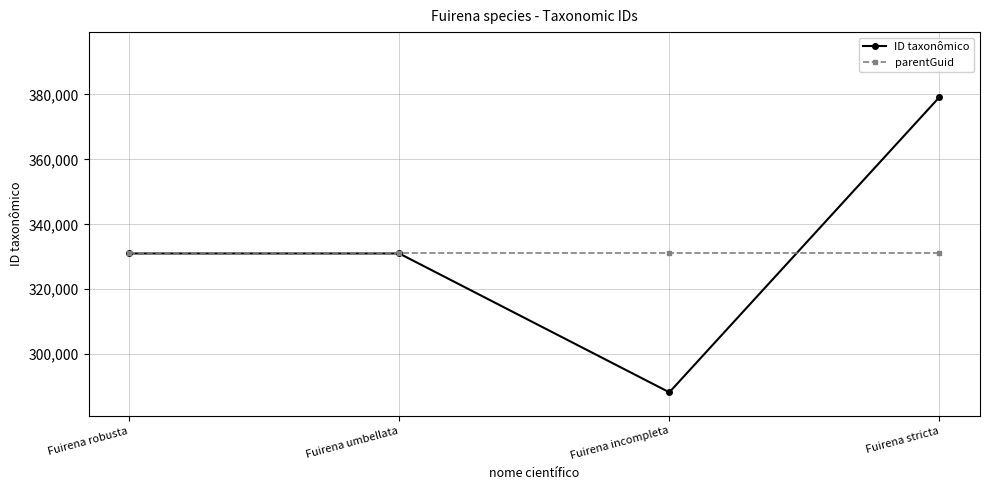

Read the ID taxonômico value at Fuirena robusta, to the nearest 10.

331030